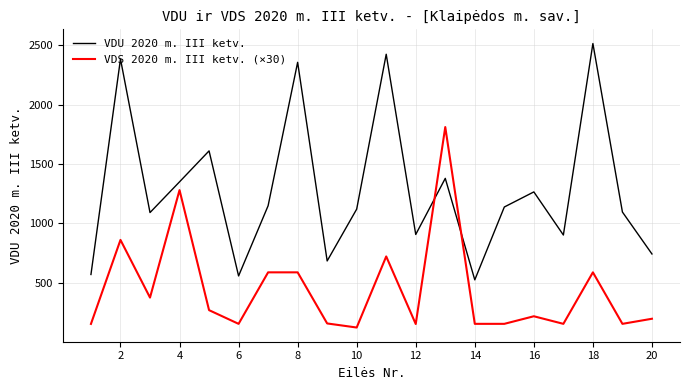

Does the chart have visible grid lines?

Yes